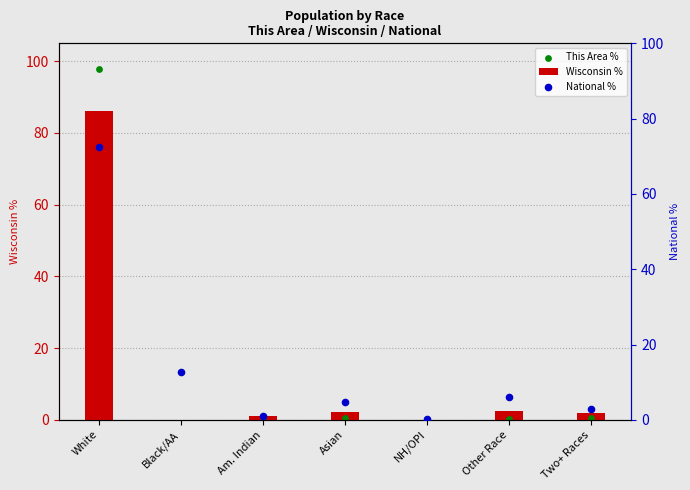

What are all the series names shown in the legend?

Wisconsin %, This Area %, National %